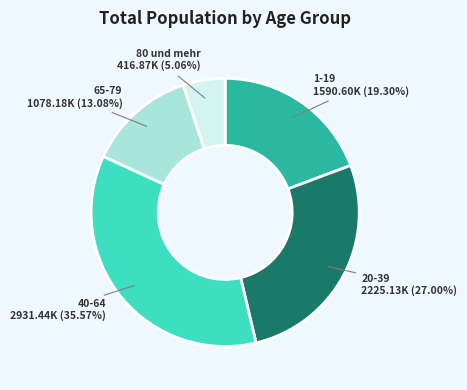

Is there a majority slice in this chart?

No